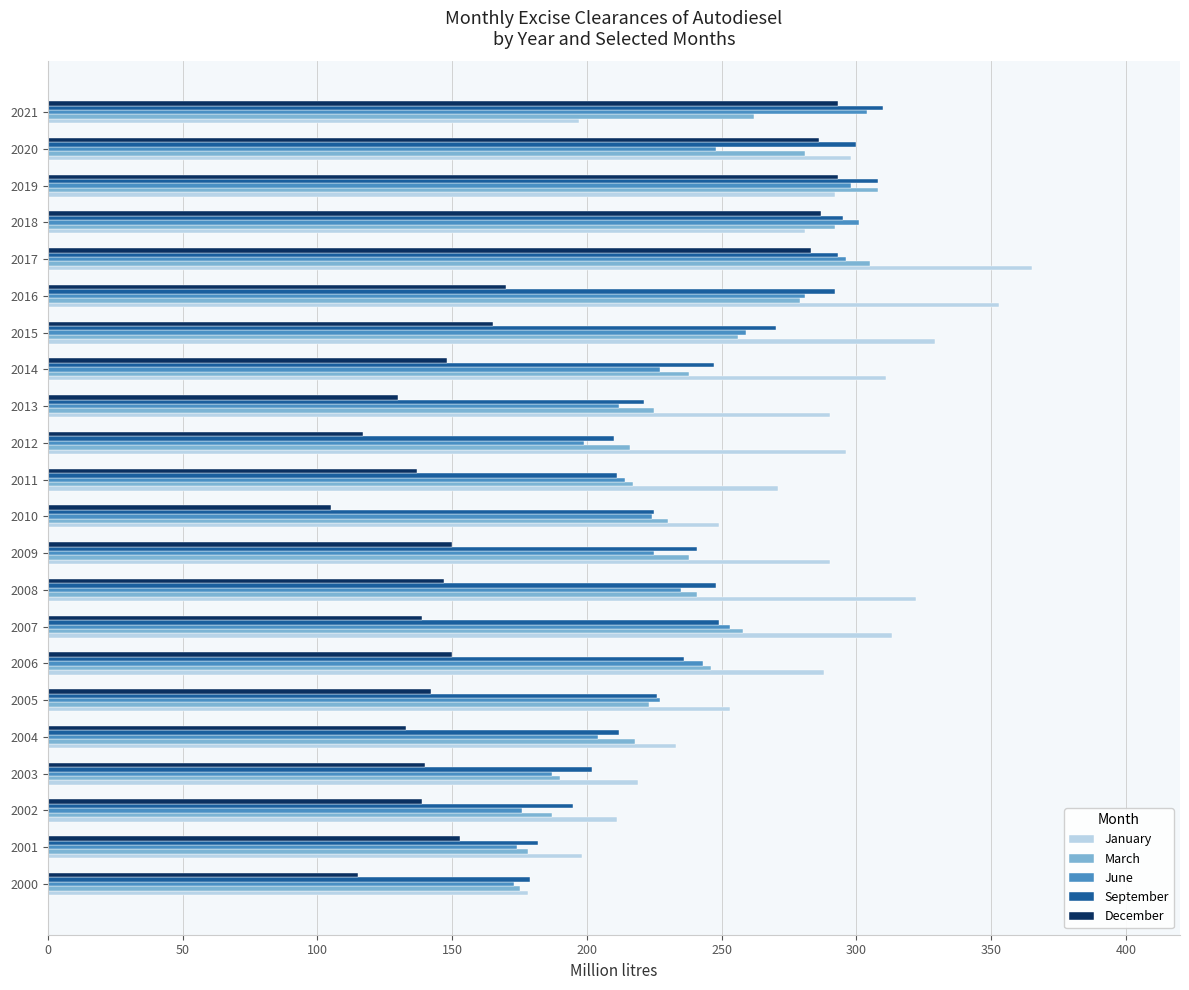

What is the difference between the second highest and second lowest values in the September series?

126